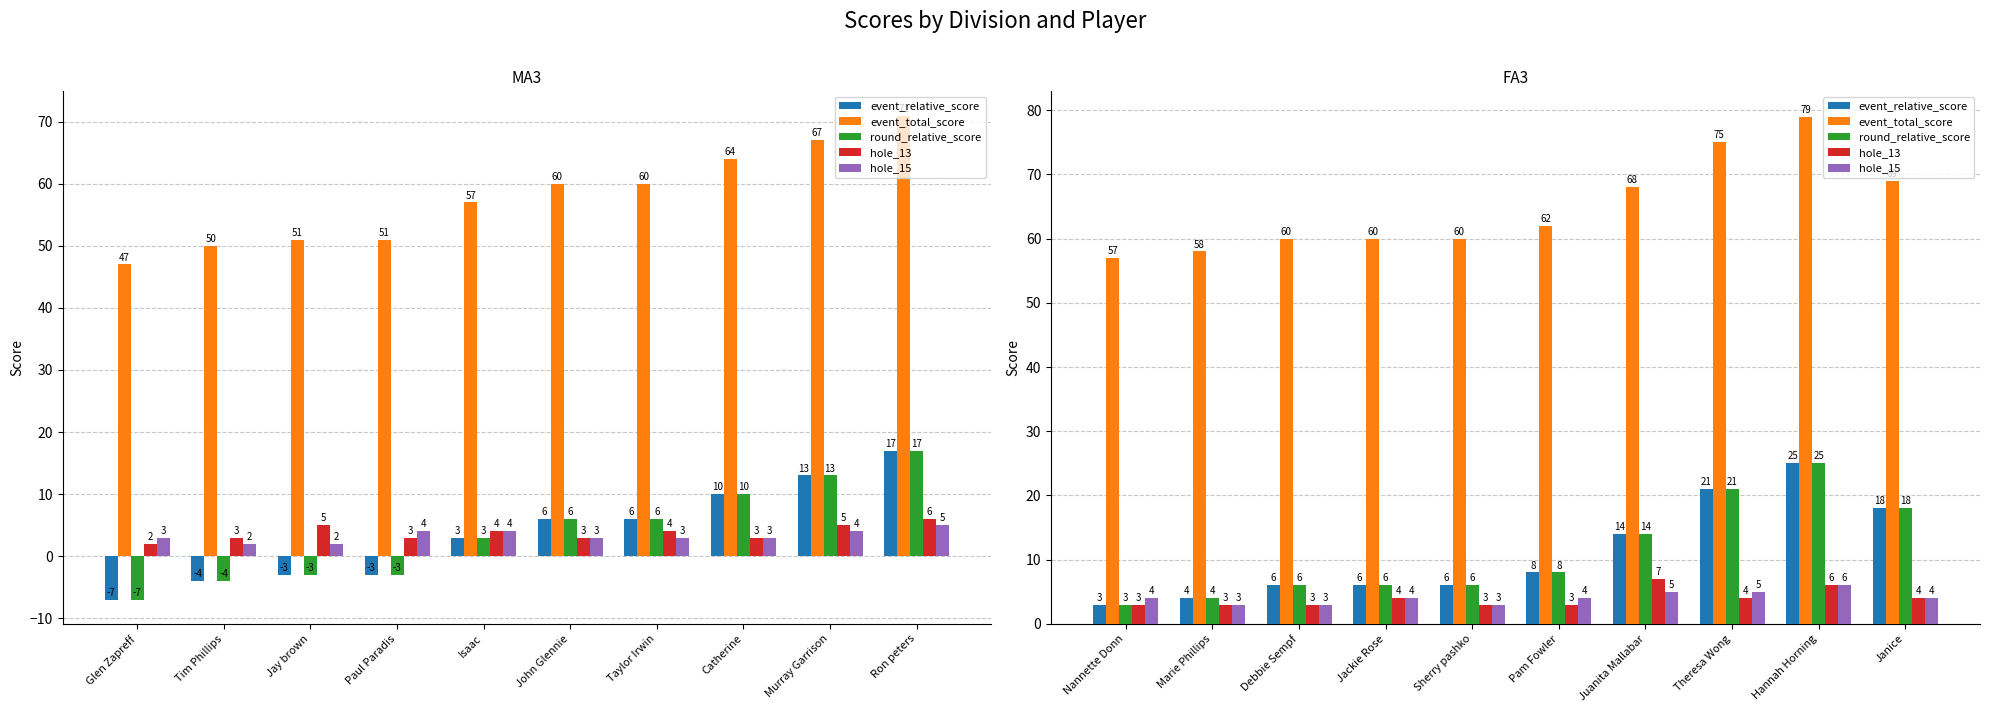

How many series are shown in this chart?

5